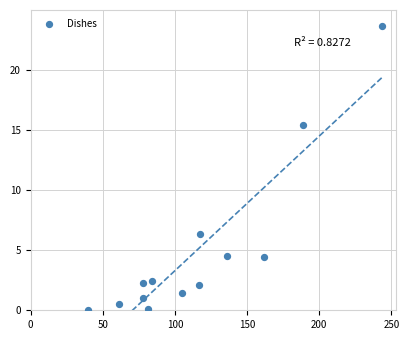

What Y value in the scatter plot is closest to 11?

15.4